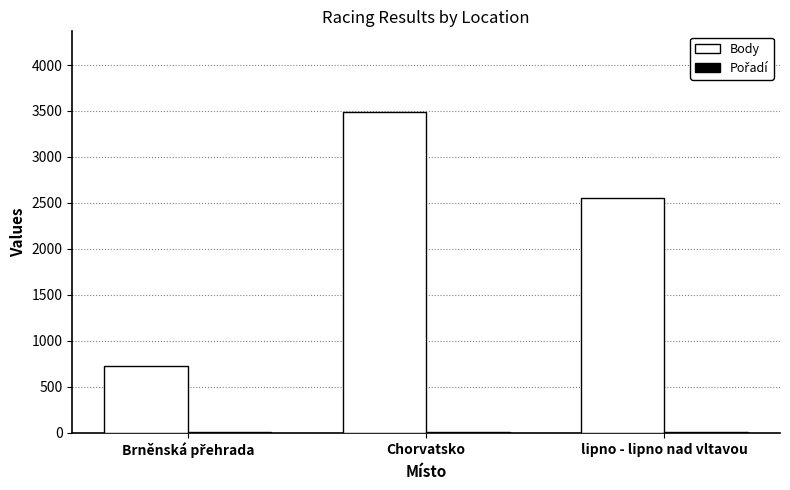

Are the bars grouped side by side (vs. stacked)?

Yes